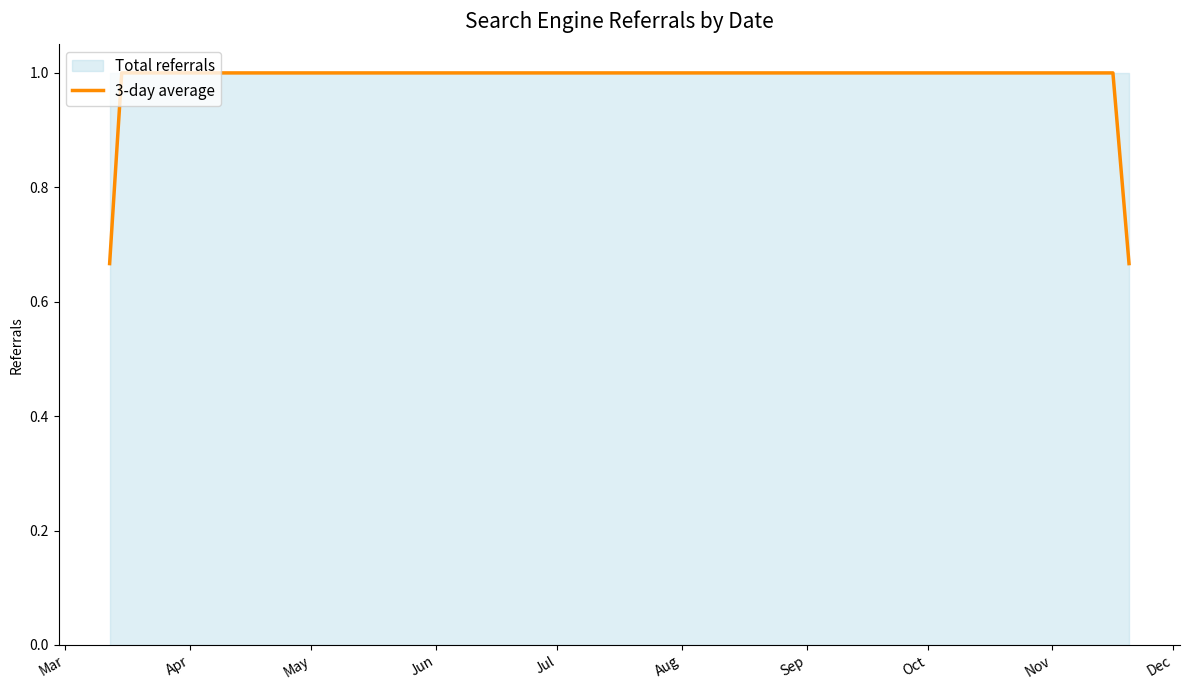

What is the sum of all values?

16.3